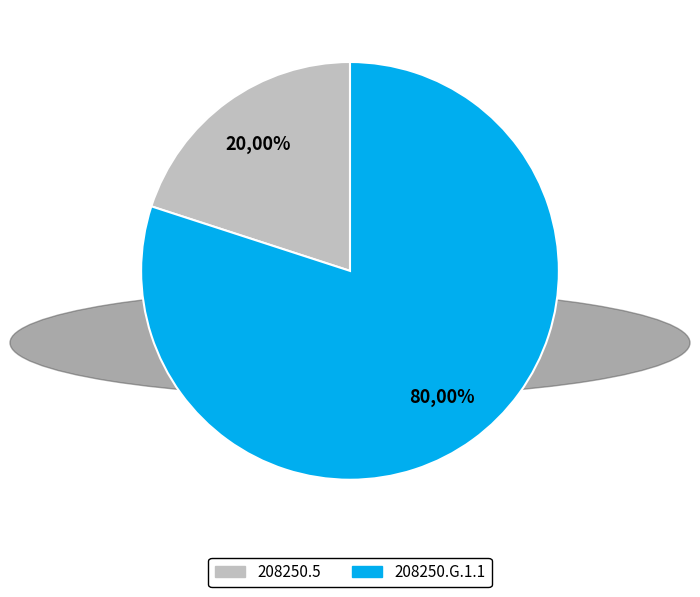

What percentage is the 208250.G.1.1 slice, to the nearest percent?

80%